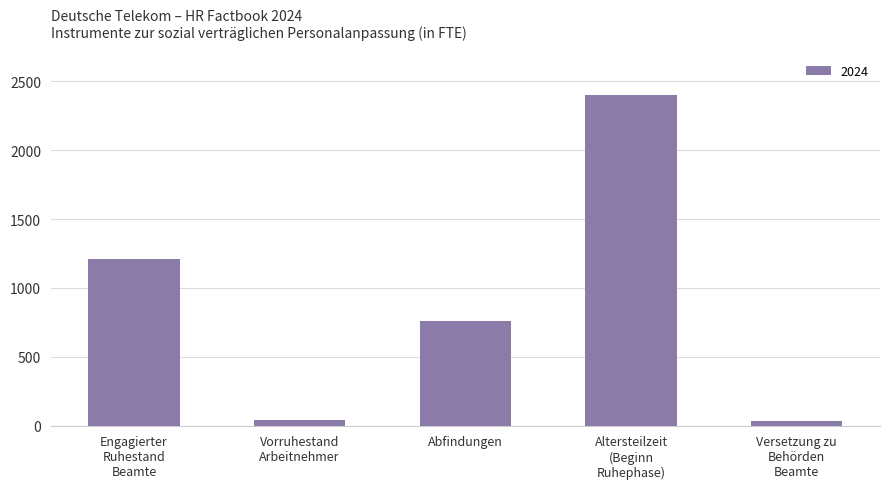

What is the greatest value displayed?

2399